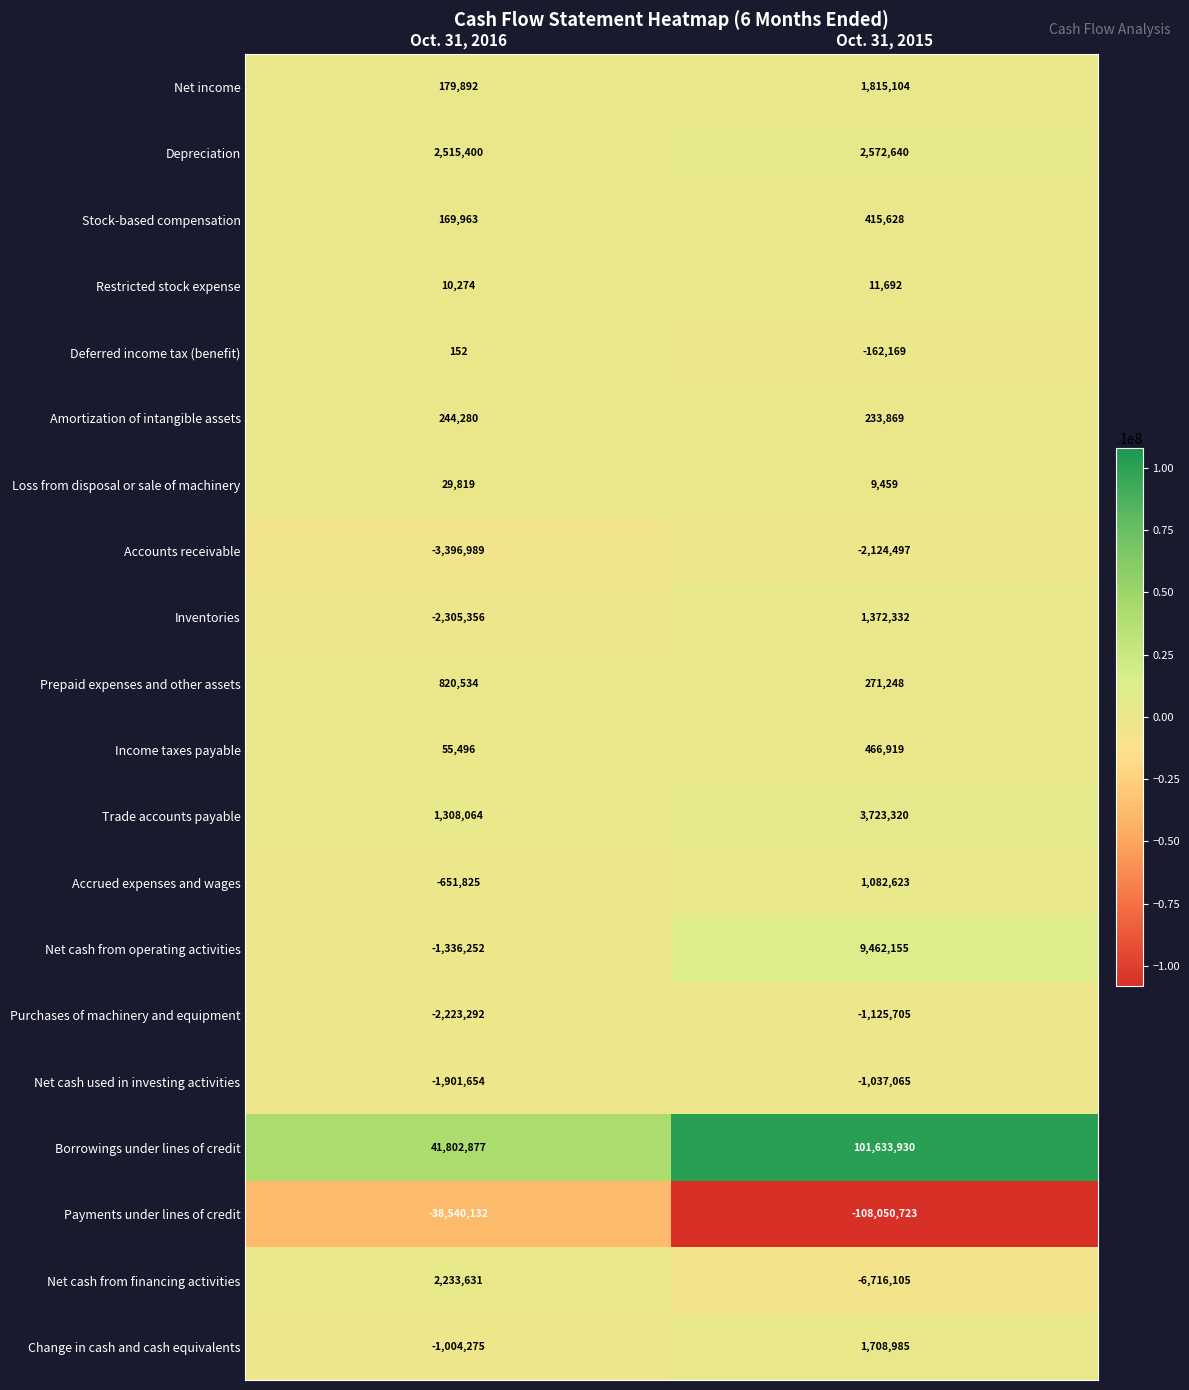

Which category has the lowest value in the Restricted stock expense series?

Oct. 31, 2016